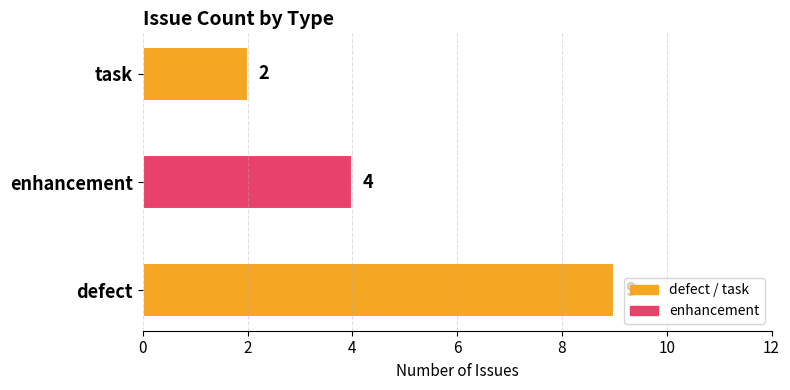

Between defect and enhancement, which is larger?

defect